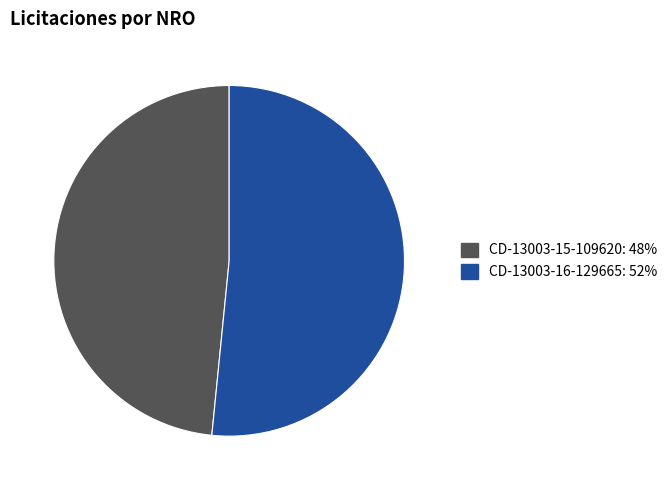

Is there a majority slice in this chart?

Yes